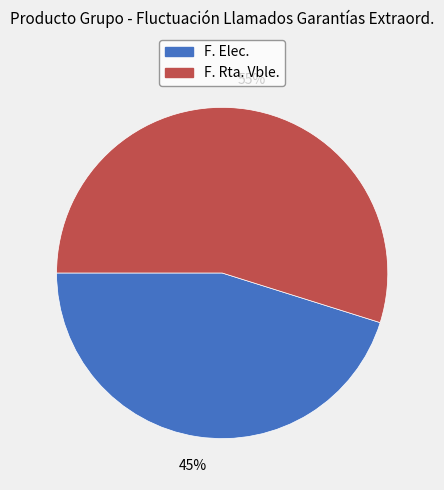

Is the sum of F. Rta. Vble. and F. Elec. greater than half?

Yes